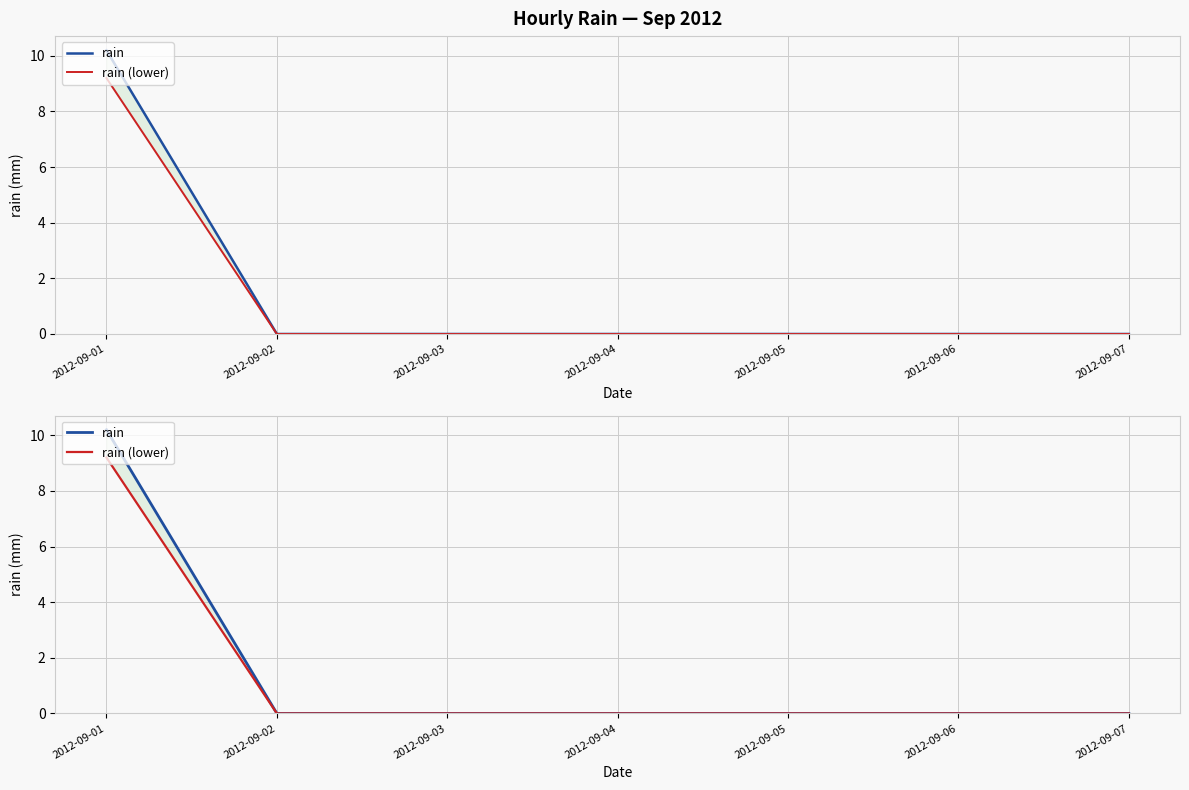

What is the average value of the rain series?

1.5